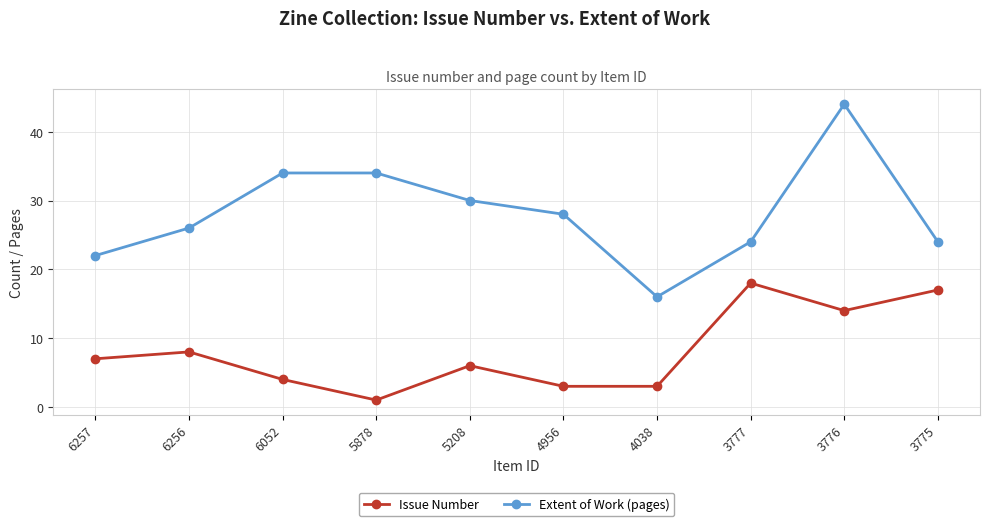

At which category does Issue Number reach its first local valley?

5878